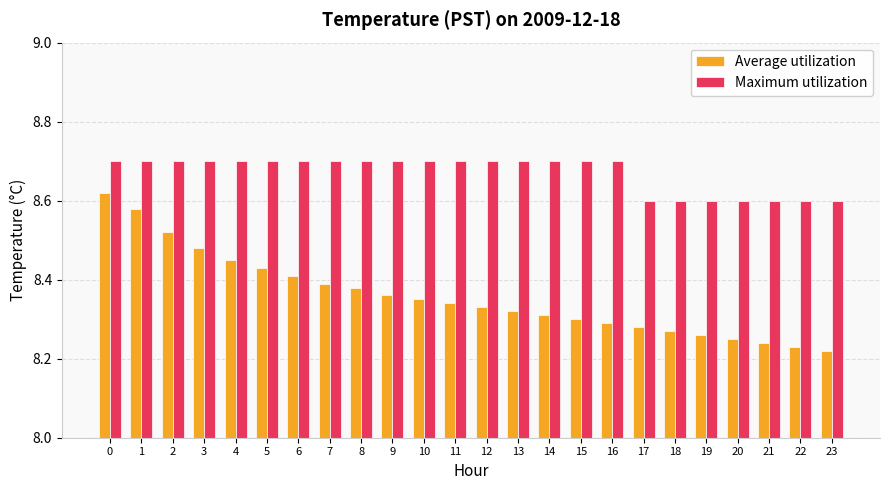

Count the Average utilization values in the range 8 to 9.

24